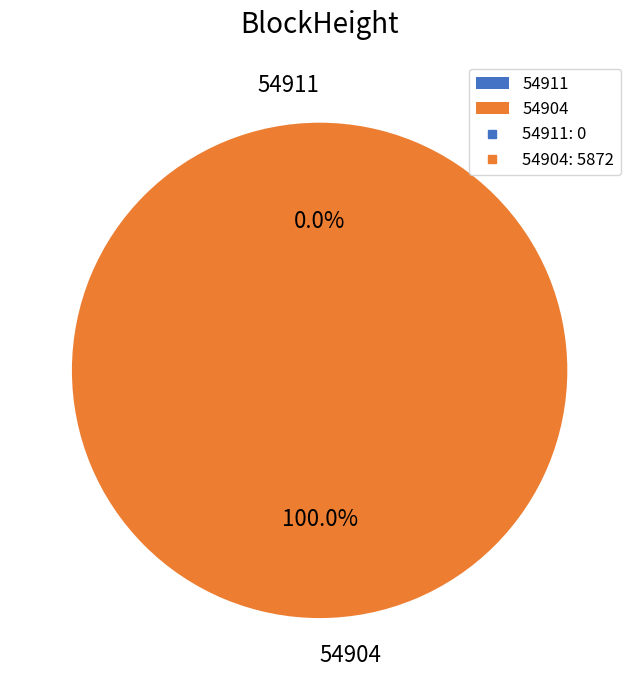

Combined, do 54904 and 54911 account for over 50%?

Yes